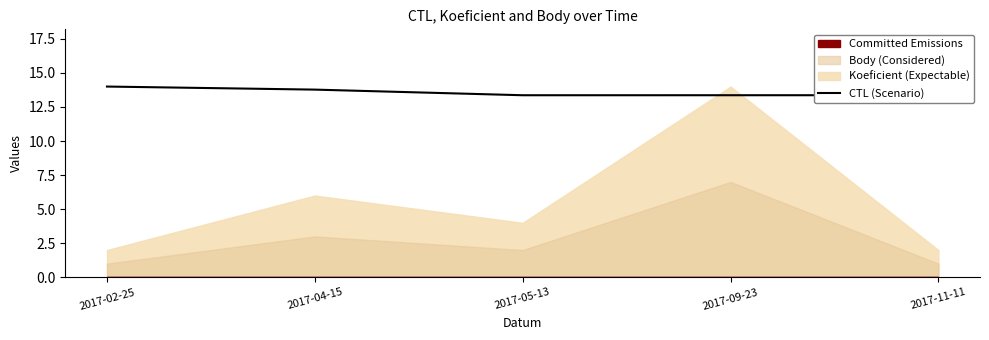

How many values are between 13 and 14?

5